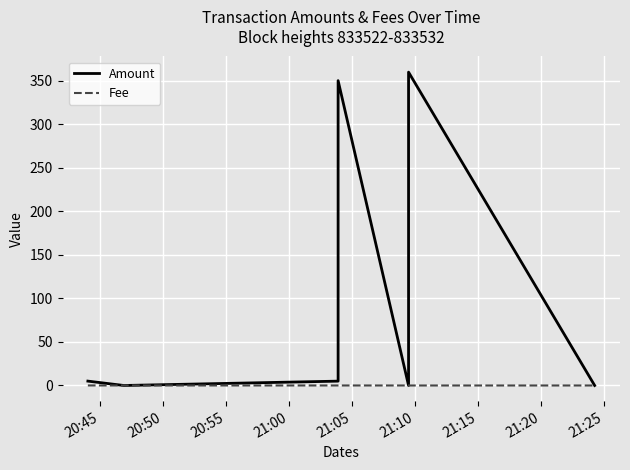

Between 20:50 and 20:45, which is larger?

20:45